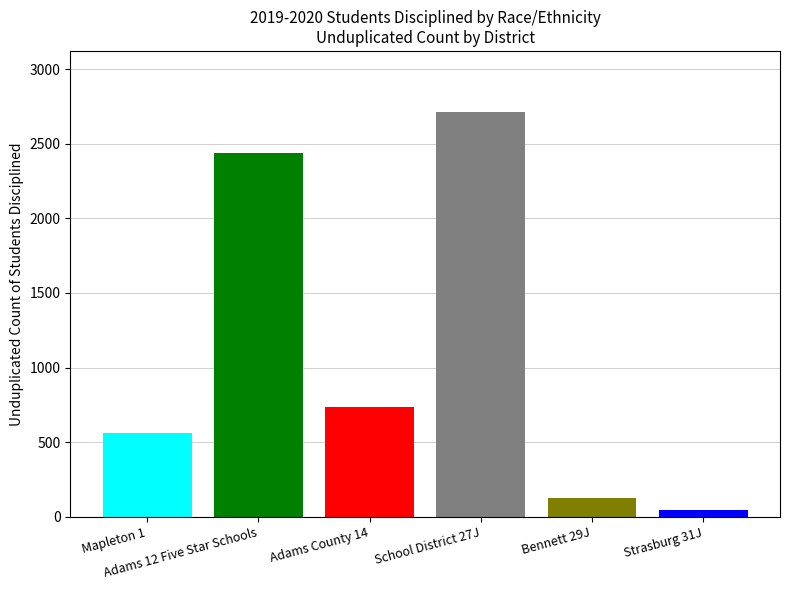

At how many categories does at least one series exceed 1159?

2